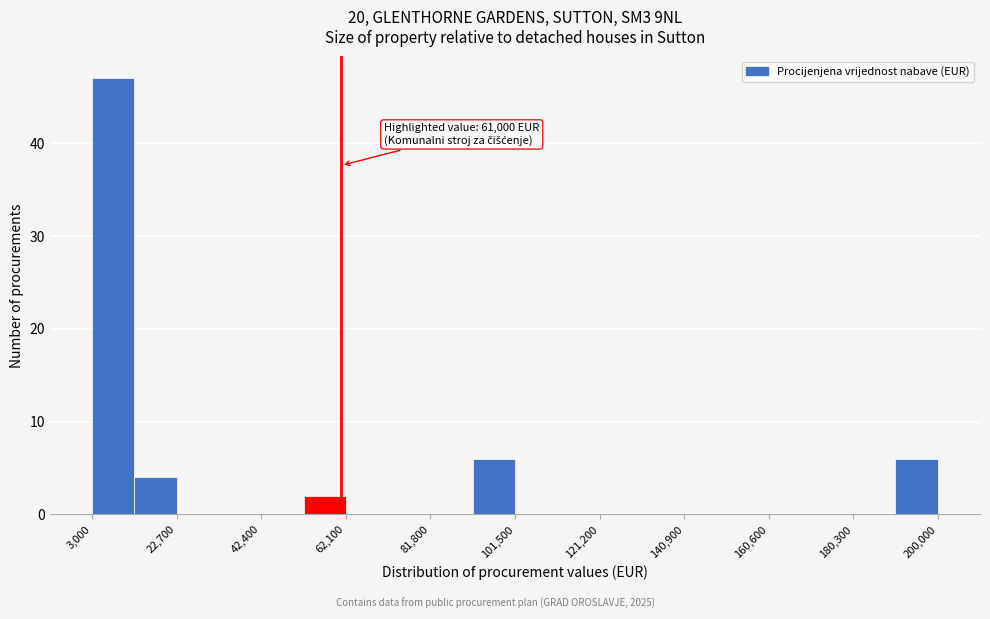

Over which range of the x-axis is the bar tallest?

4000 to 12000